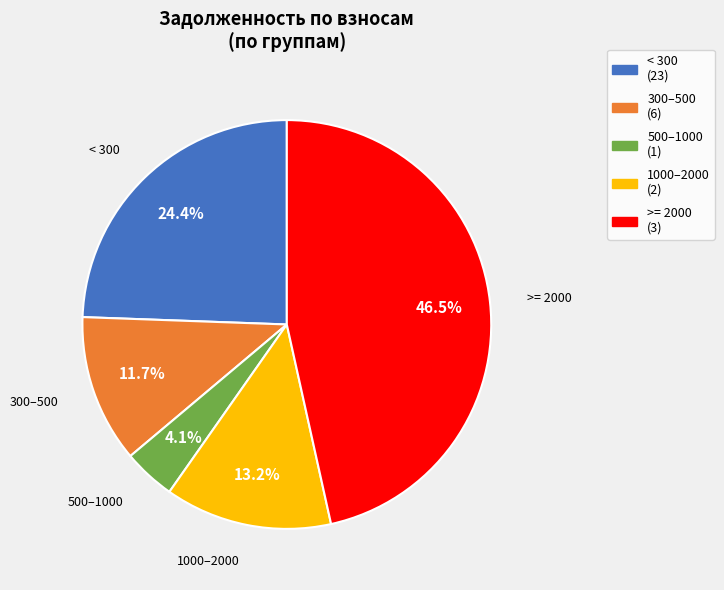

Does any single category account for the majority?

No